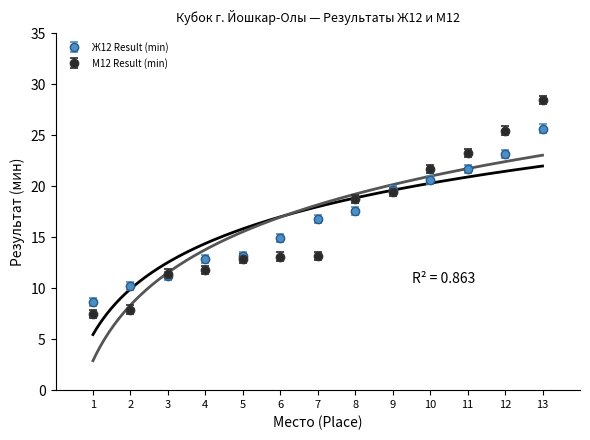

At which category is the sum across all series the highest?

13